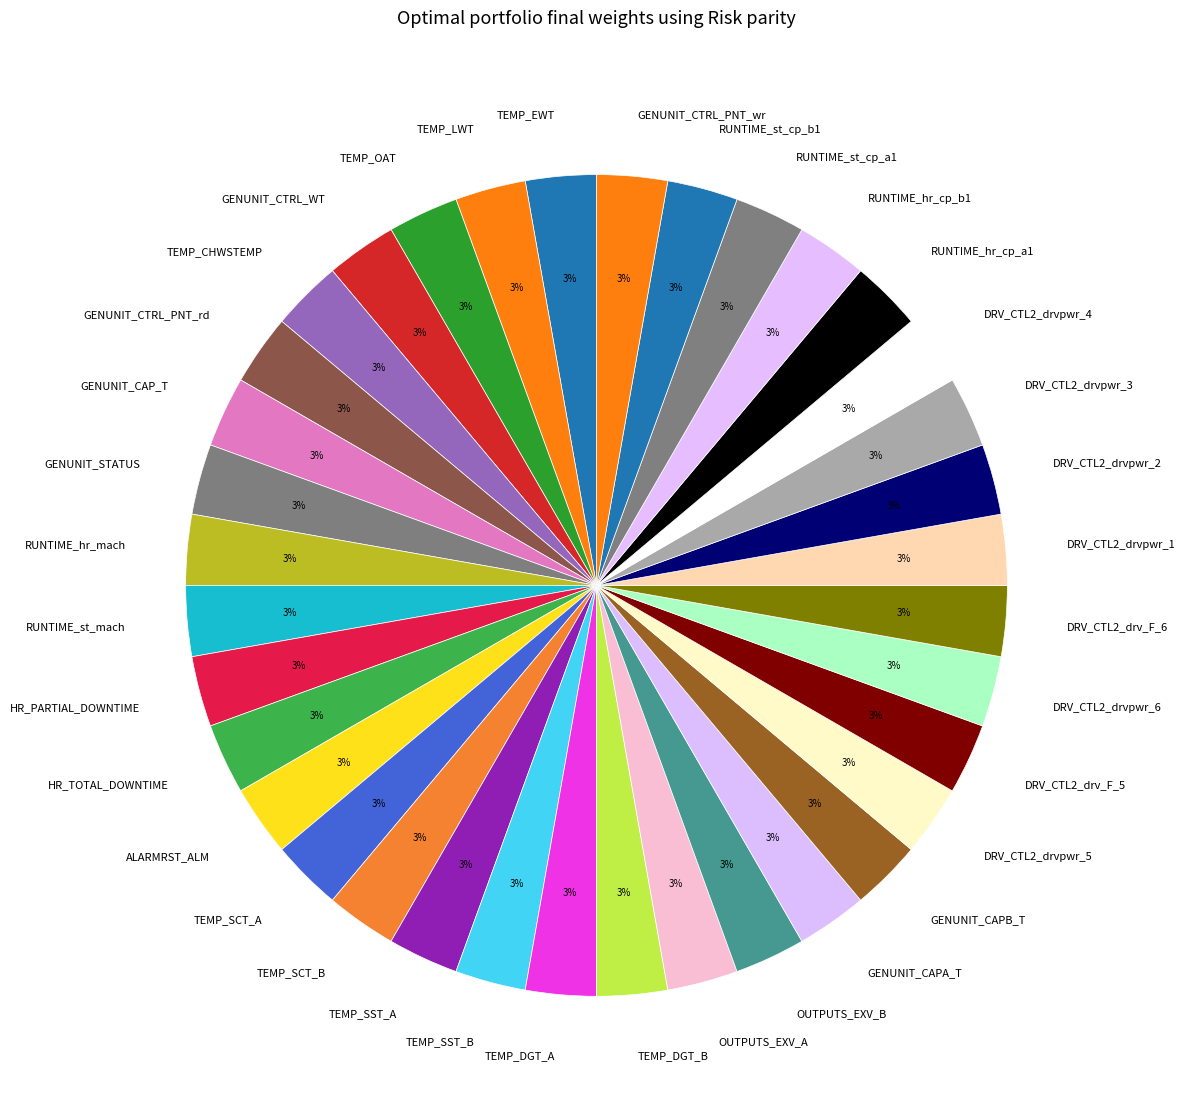

To the nearest percent, what is the average slice percentage?

3%